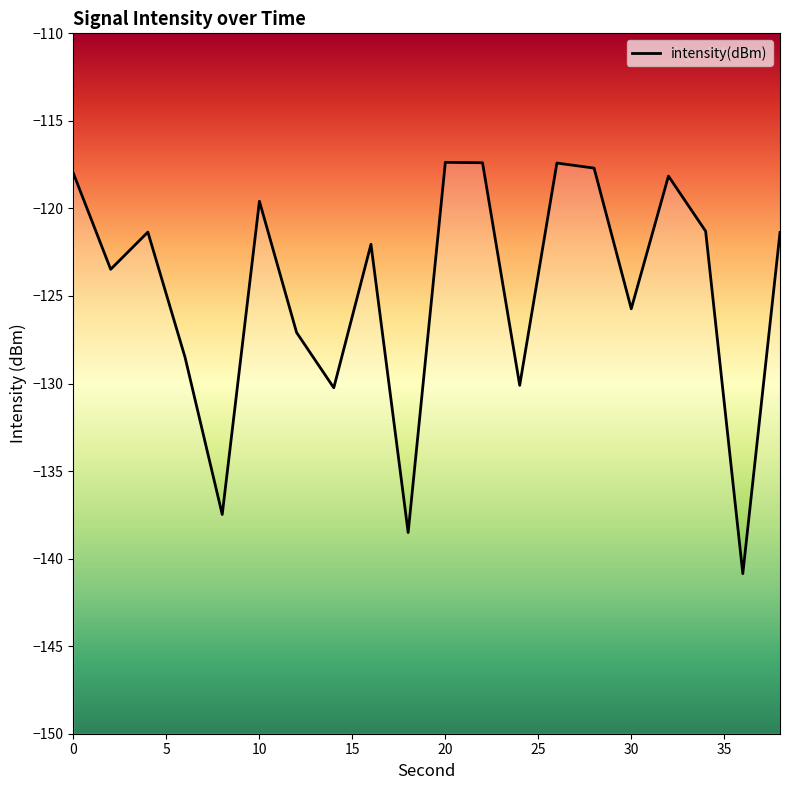

Does the chart have visible grid lines?

No